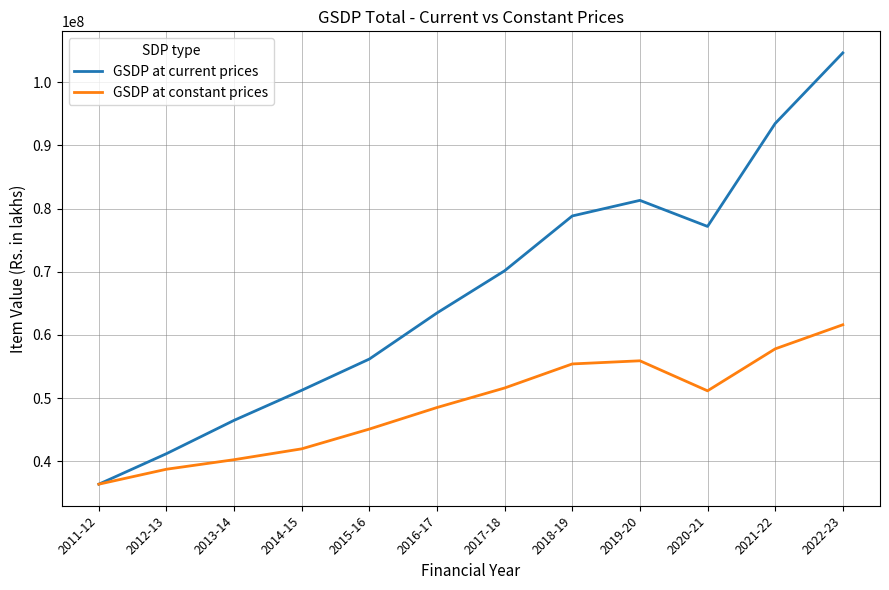

How many lines are shown in the chart?

2